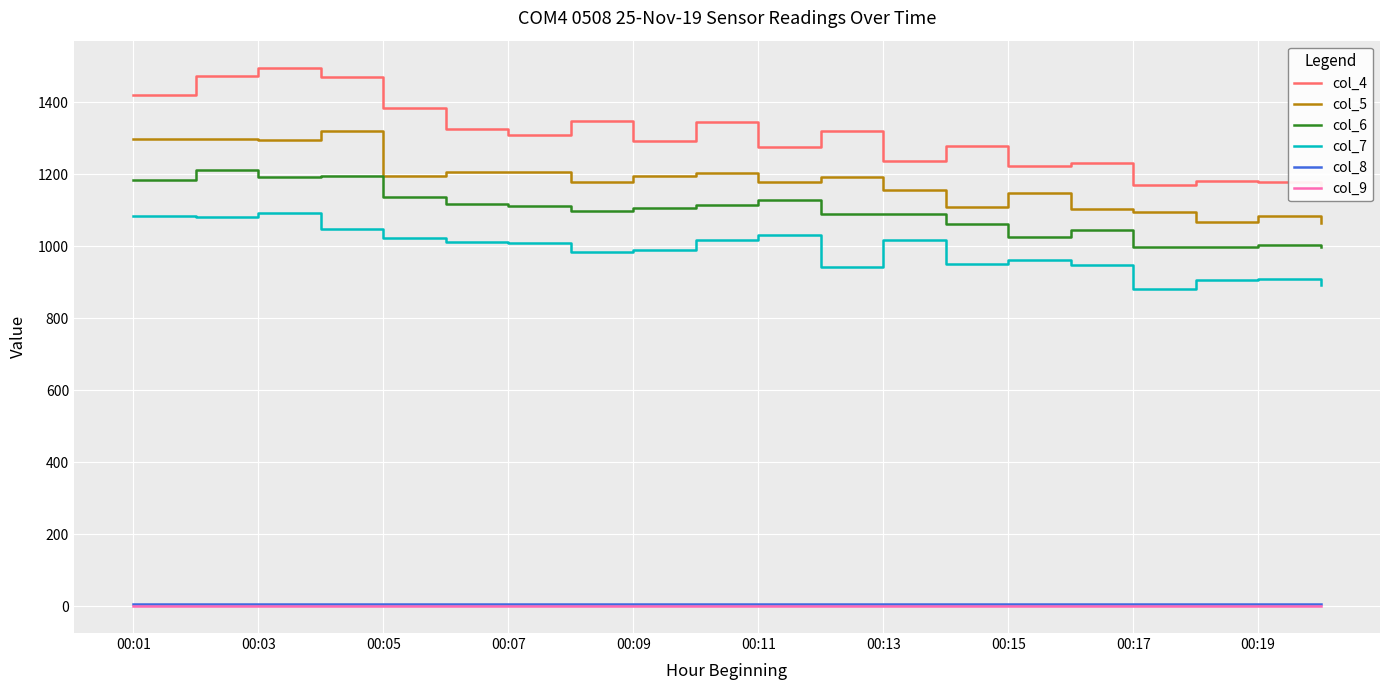

True or false: col_6 and col_8 cross at least once.

False